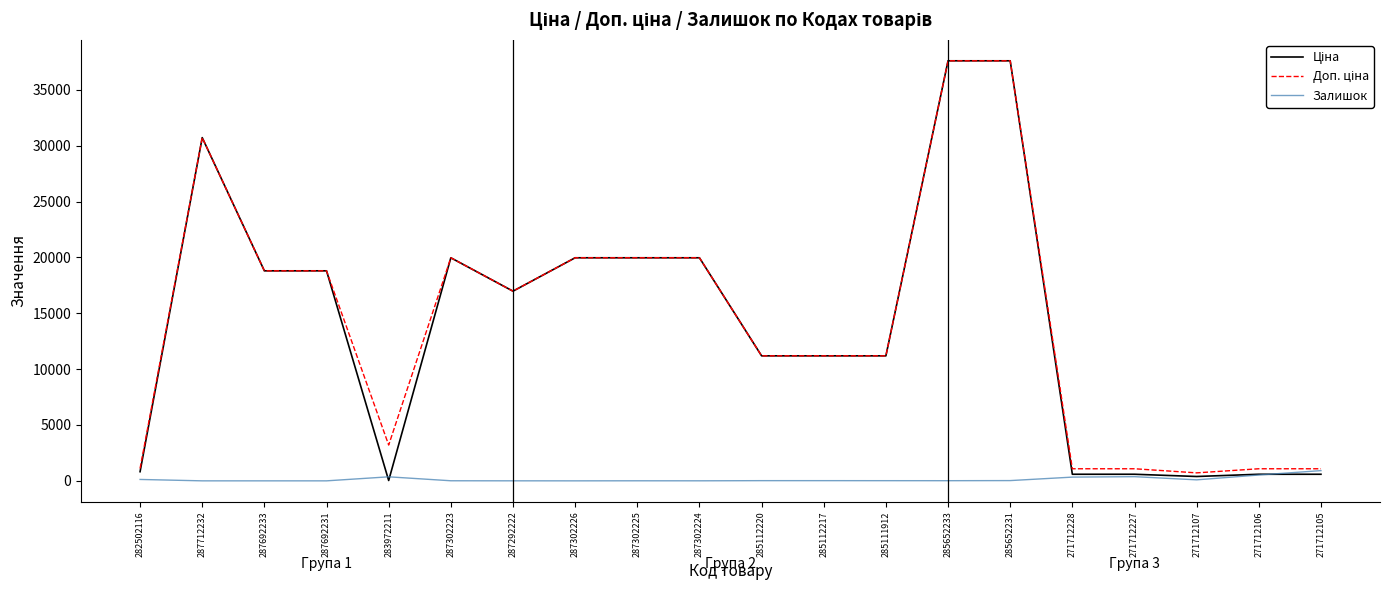

Is it true that Залишок equals 0.0 at 287692231?

True